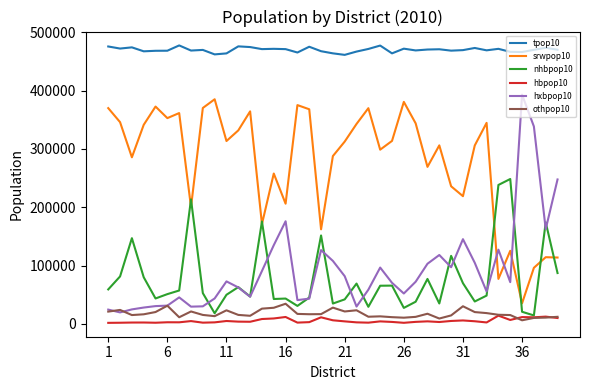

Which series has the widest spread of values?

hxbpop10